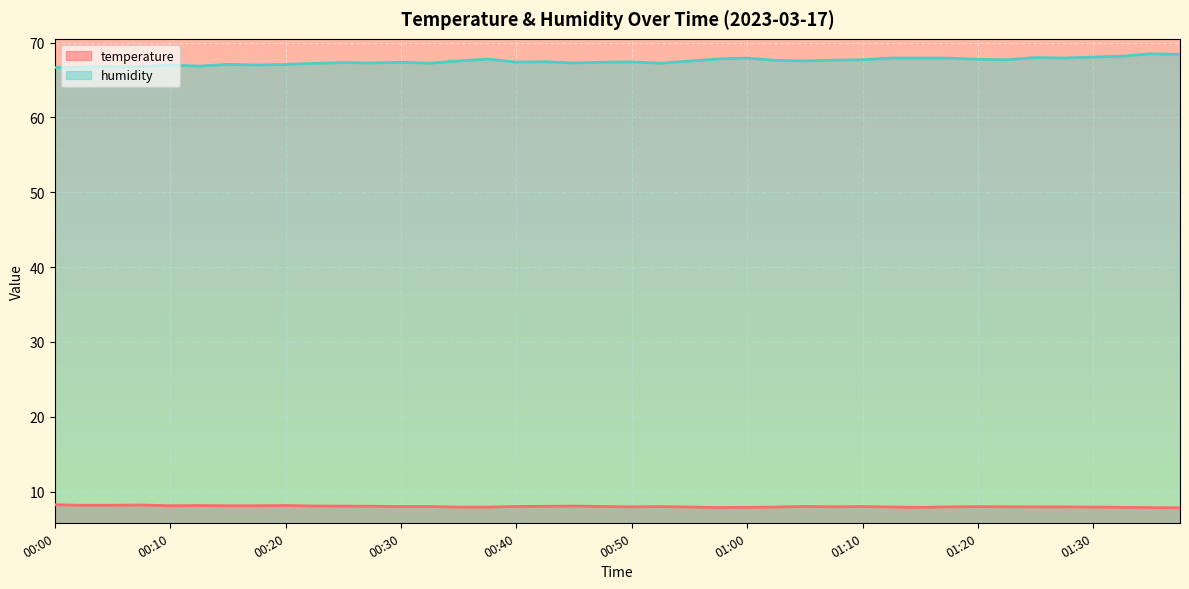

The temperature series shows 3.2 at 01:15. True or false?

False